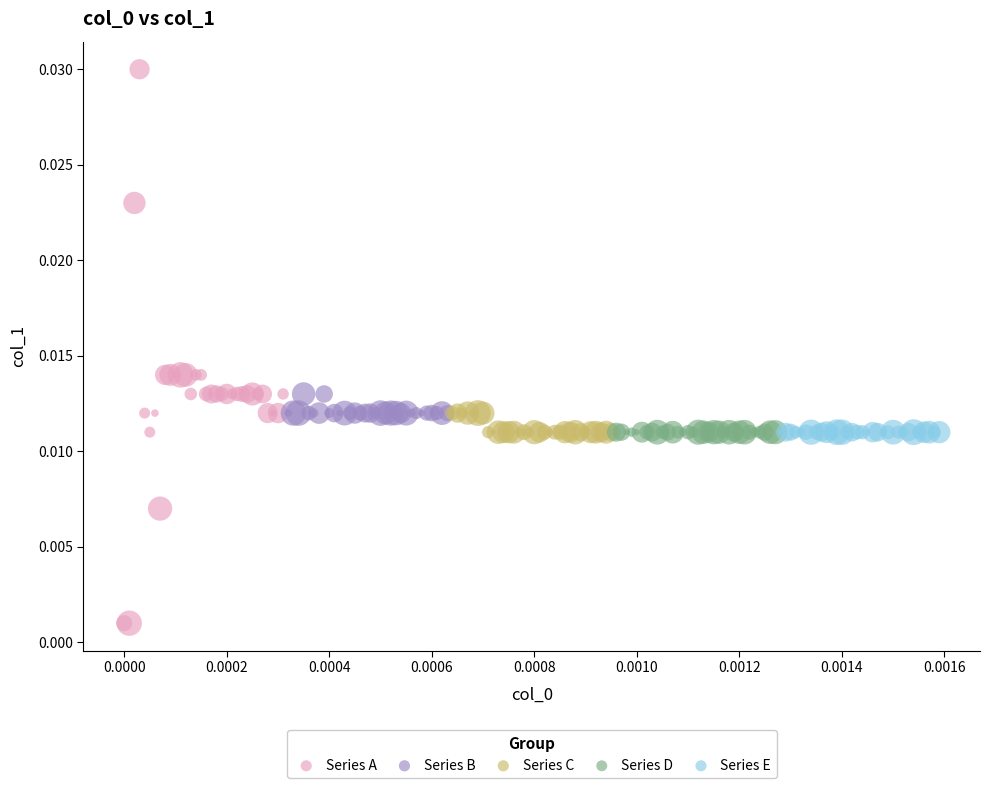

Which series contains the highest Y value?

Series A